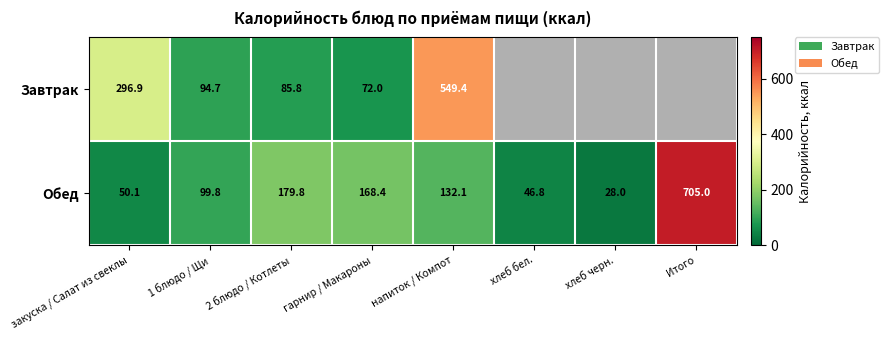

Where does the Обед series first go above 132?

2 блюдо / Котлеты